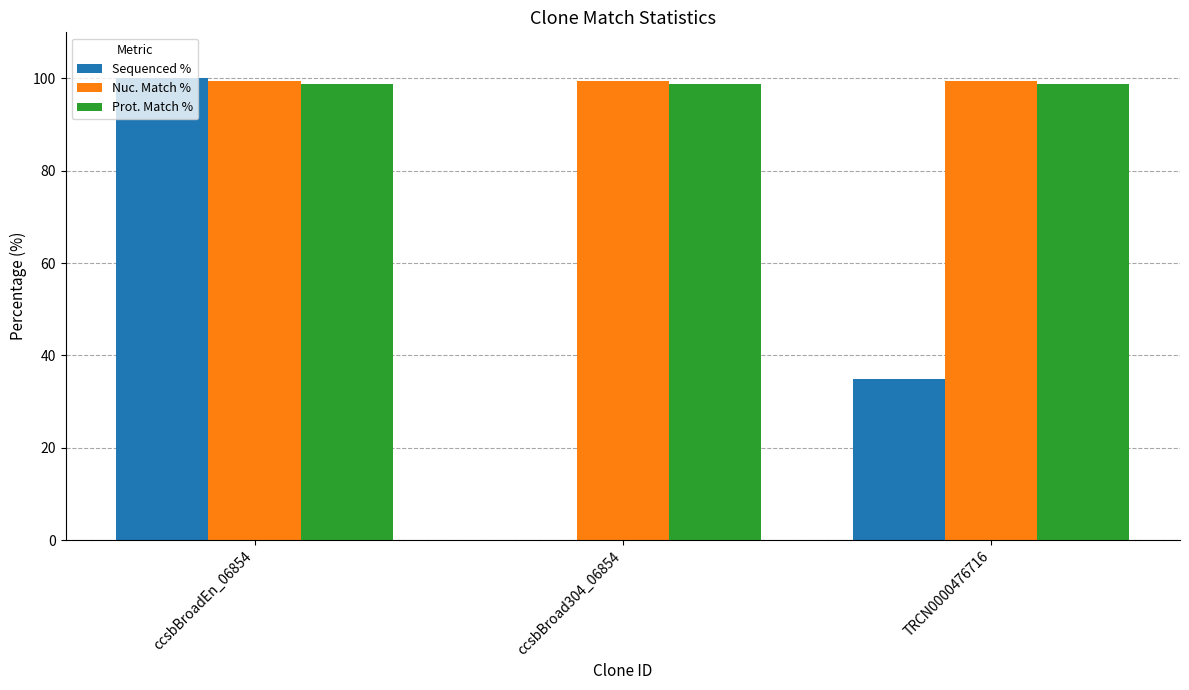

What are all the series names shown in the legend?

Sequenced %, Nuc. Match %, Prot. Match %